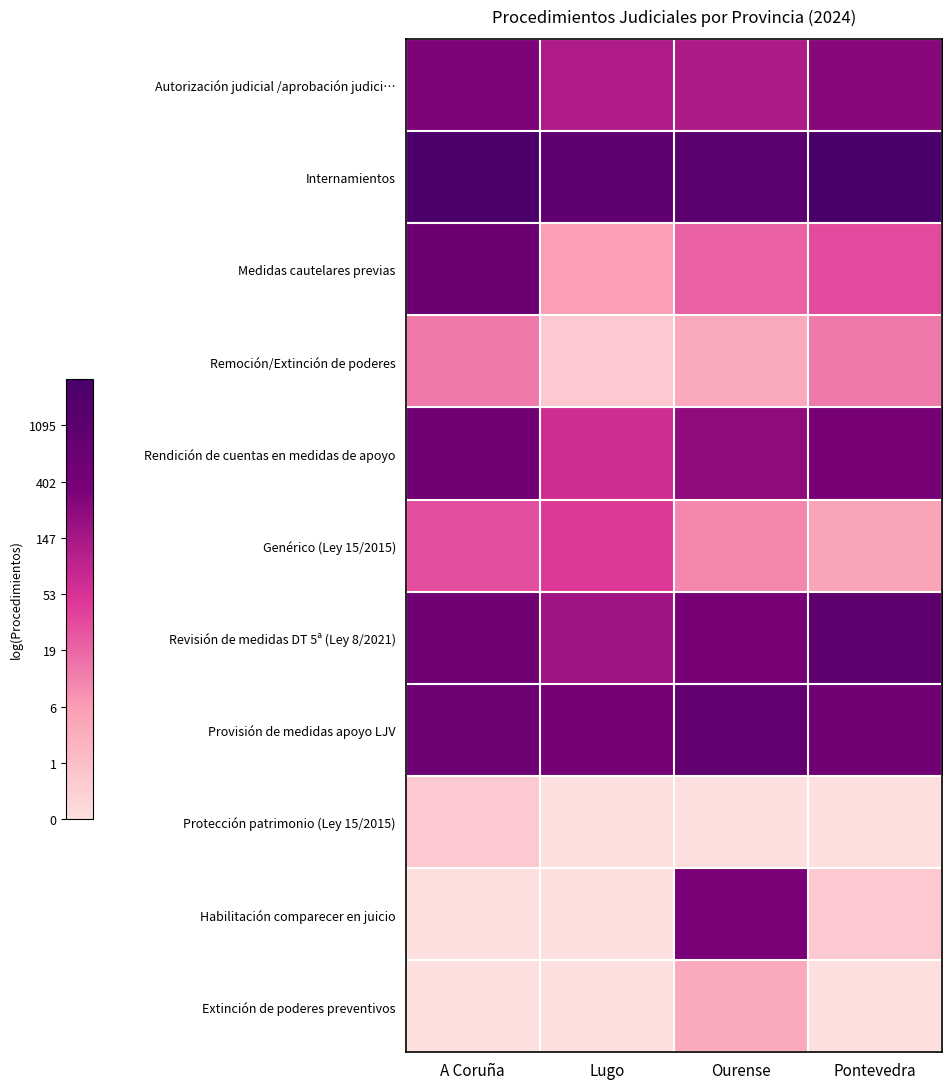

Reading left to right, extract all data points from this chart.

Autorización judicial /aprobación judici…: A Coruña=5.7	Lugo=4.8	Ourense=4.8	Pontevedra=5.6
Internamientos: A Coruña=7.7	Lugo=6.9	Ourense=7.1	Pontevedra=7.8
Medidas cautelares previas: A Coruña=6.4	Lugo=1.9	Ourense=3.1	Pontevedra=3.5
Remoción/Extinción de poderes: A Coruña=2.6	Lugo=0.7	Ourense=1.6	Pontevedra=2.6
Rendición de cuentas en medidas de apoyo: A Coruña=6.2	Lugo=4.2	Ourense=5.4	Pontevedra=6.0
Genérico (Ley 15/2015): A Coruña=3.4	Lugo=3.9	Ourense=2.4	Pontevedra=1.8
Revisión de medidas DT 5ª (Ley 8/2021): A Coruña=6.2	Lugo=5.1	Ourense=5.9	Pontevedra=7.0
Provisión de medidas apoyo LJV: A Coruña=6.4	Lugo=6.0	Ourense=6.7	Pontevedra=6.2
Protección patrimonio (Ley 15/2015): A Coruña=0.7	Lugo=0.0	Ourense=0.0	Pontevedra=0.0
Habilitación comparecer en juicio: A Coruña=0.0	Lugo=0.0	Ourense=5.9	Pontevedra=0.7
Extinción de poderes preventivos: A Coruña=0.0	Lugo=0.0	Ourense=1.6	Pontevedra=0.0